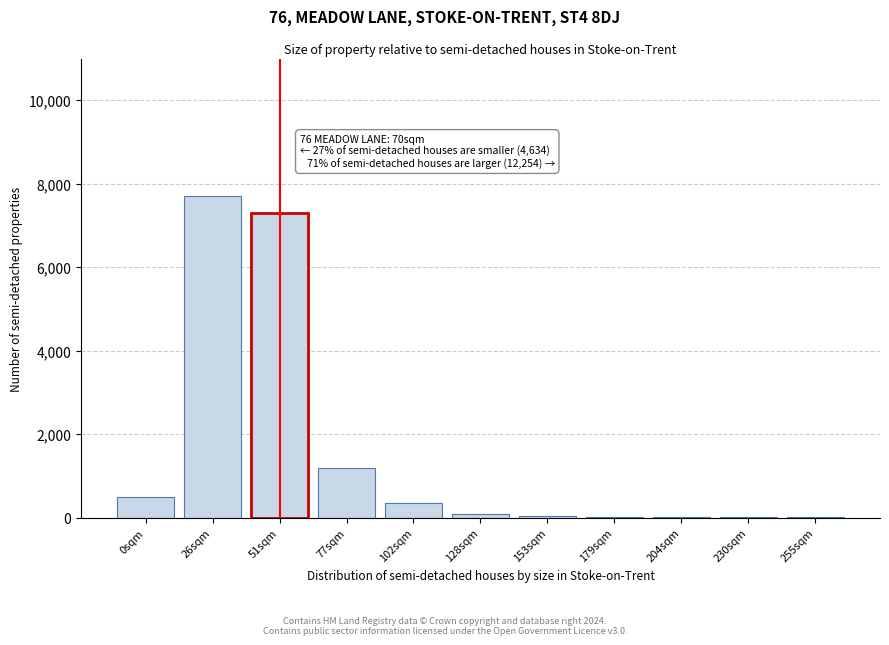

The value at 77sqm is 1200. True or false?

True